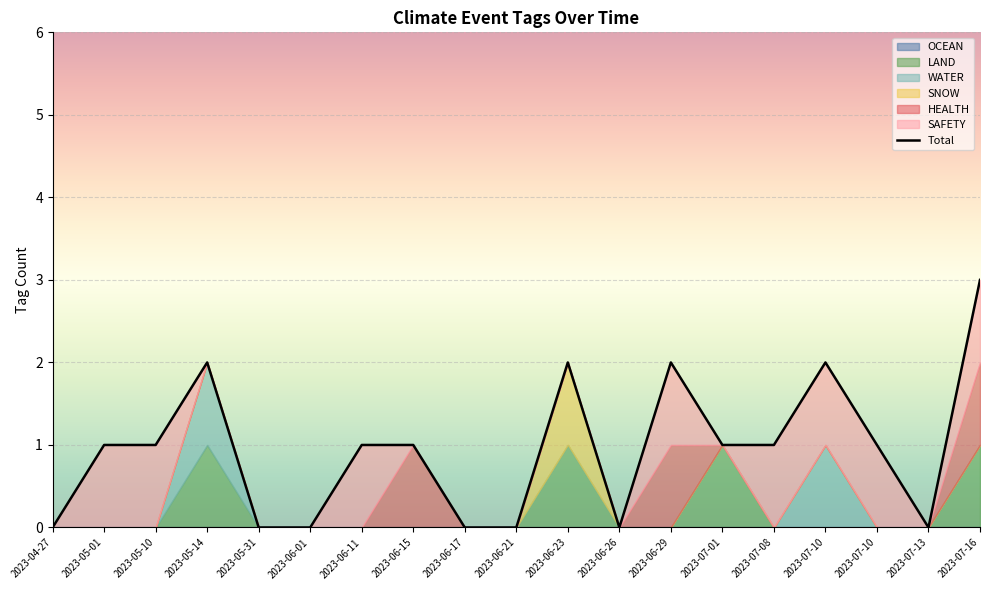

Which category has the lowest value across all series?

2023-04-27